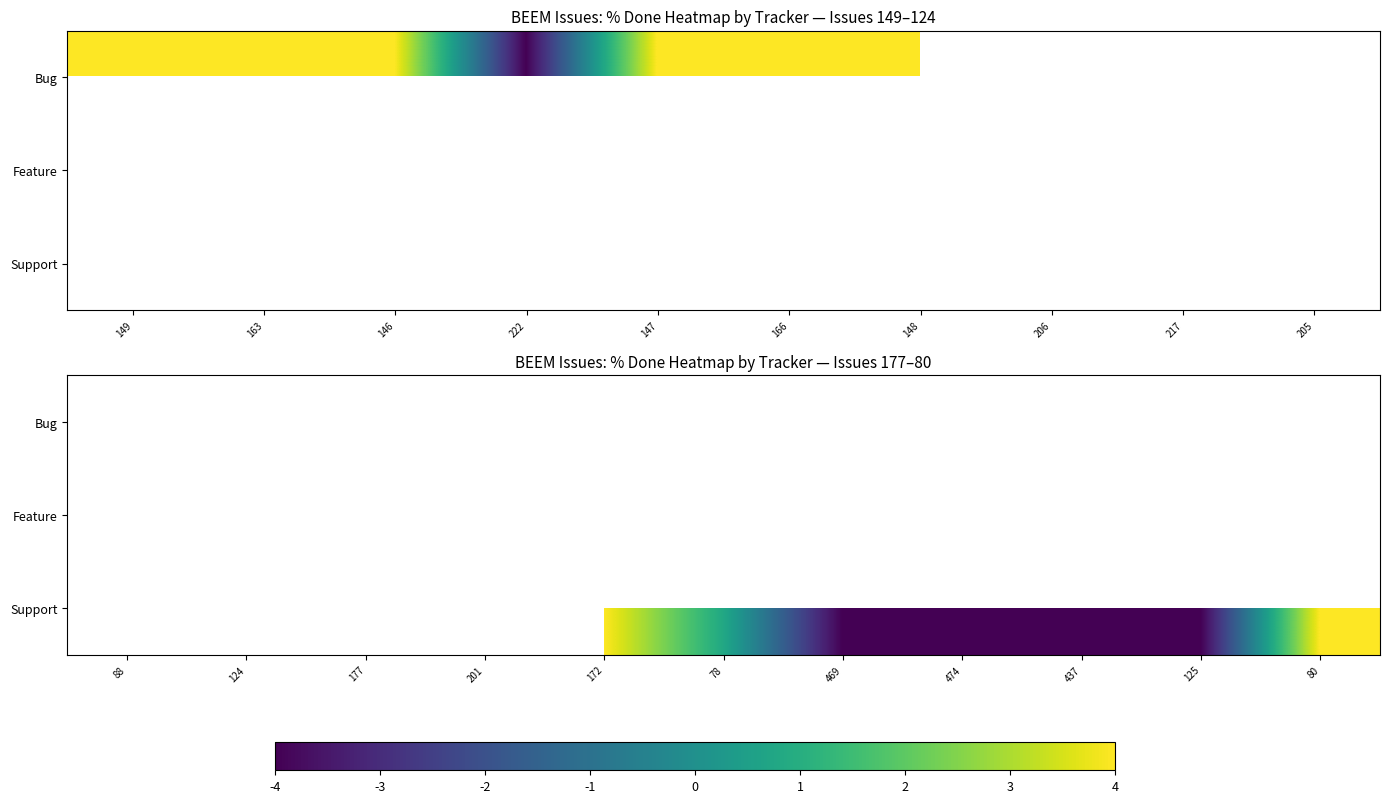

Between 222 and 148, which is larger?

148